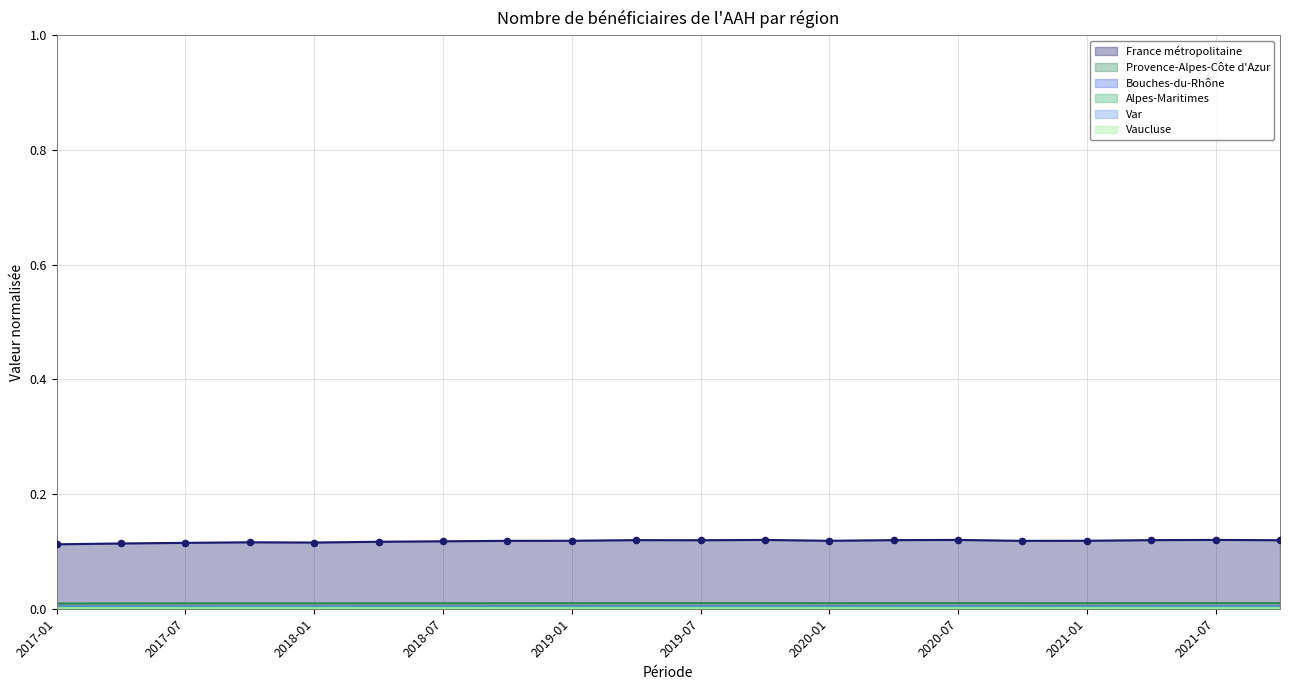

What are all the series names shown in the legend?

France métropolitaine, Provence-Alpes-Côte d'Azur, Bouches-du-Rhône, Alpes-Maritimes, Var, Vaucluse